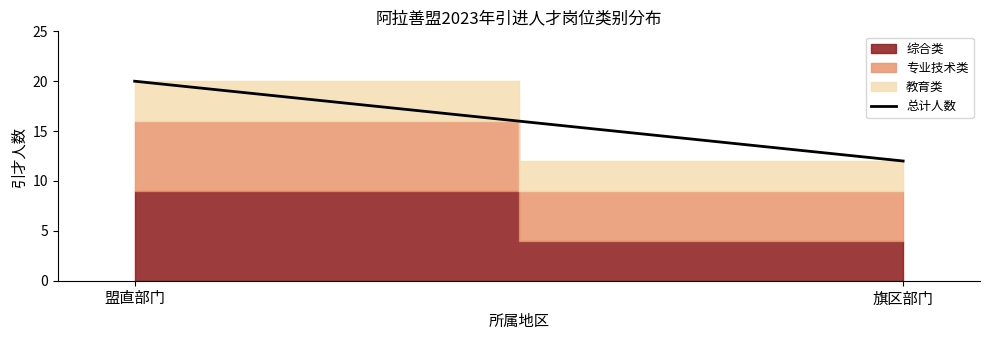

Which category has the lowest value across all series?

旗区部门